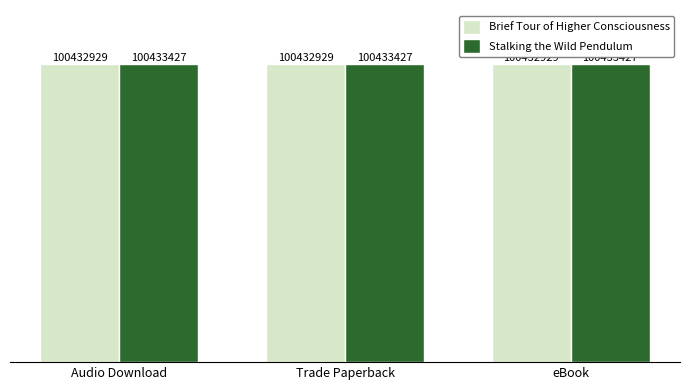

Are the bars horizontal?

No